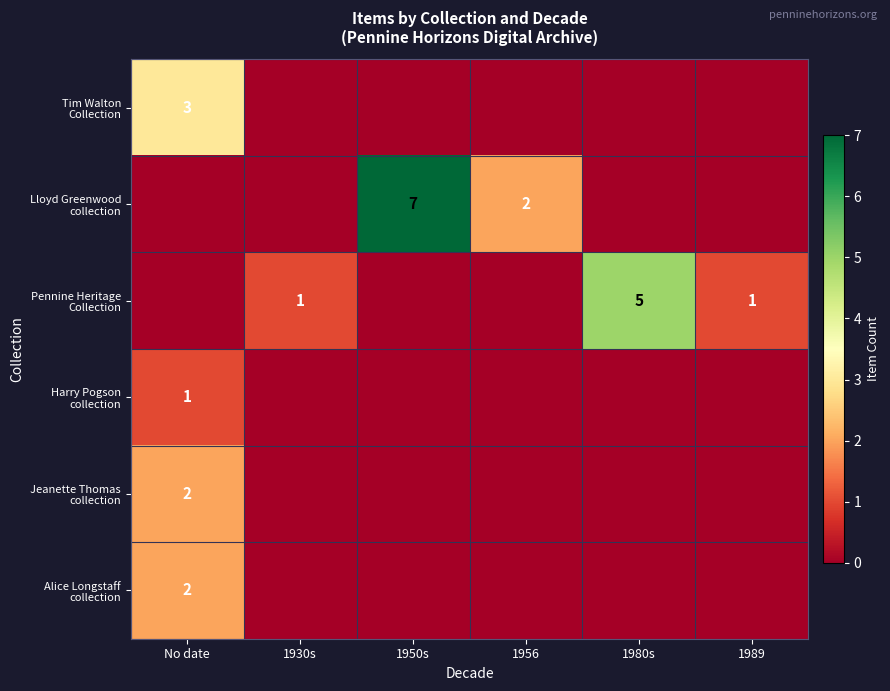

Rank the series at 1930s from lowest to highest value.

Tim Walton Collection, Lloyd Greenwood collection, Harry Pogson collection, Jeanette Thomas collection, Alice Longstaff collection, Pennine Heritage Collection